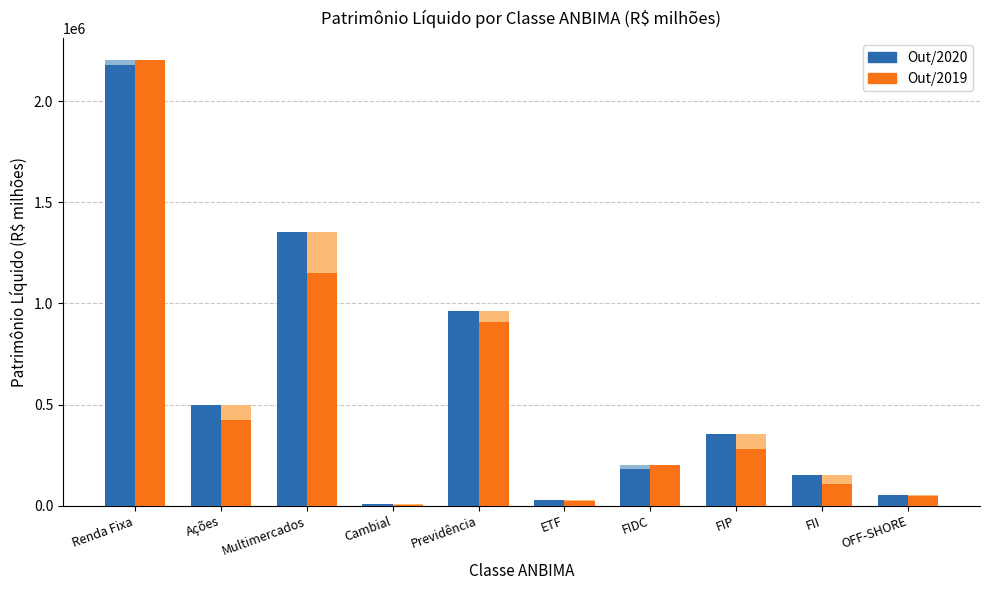

Read the Out/2019 value at Cambial.

3858.4